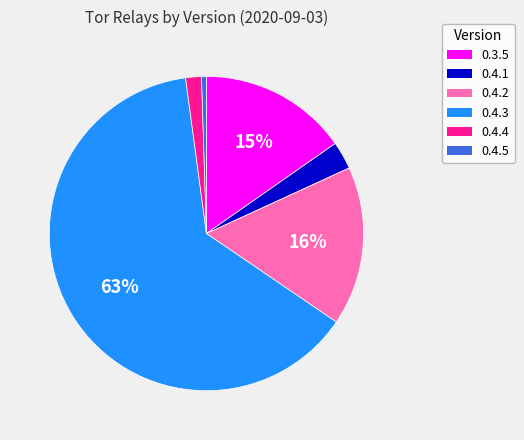

Is it true that 0.4.5 is 0% of the pie?

True